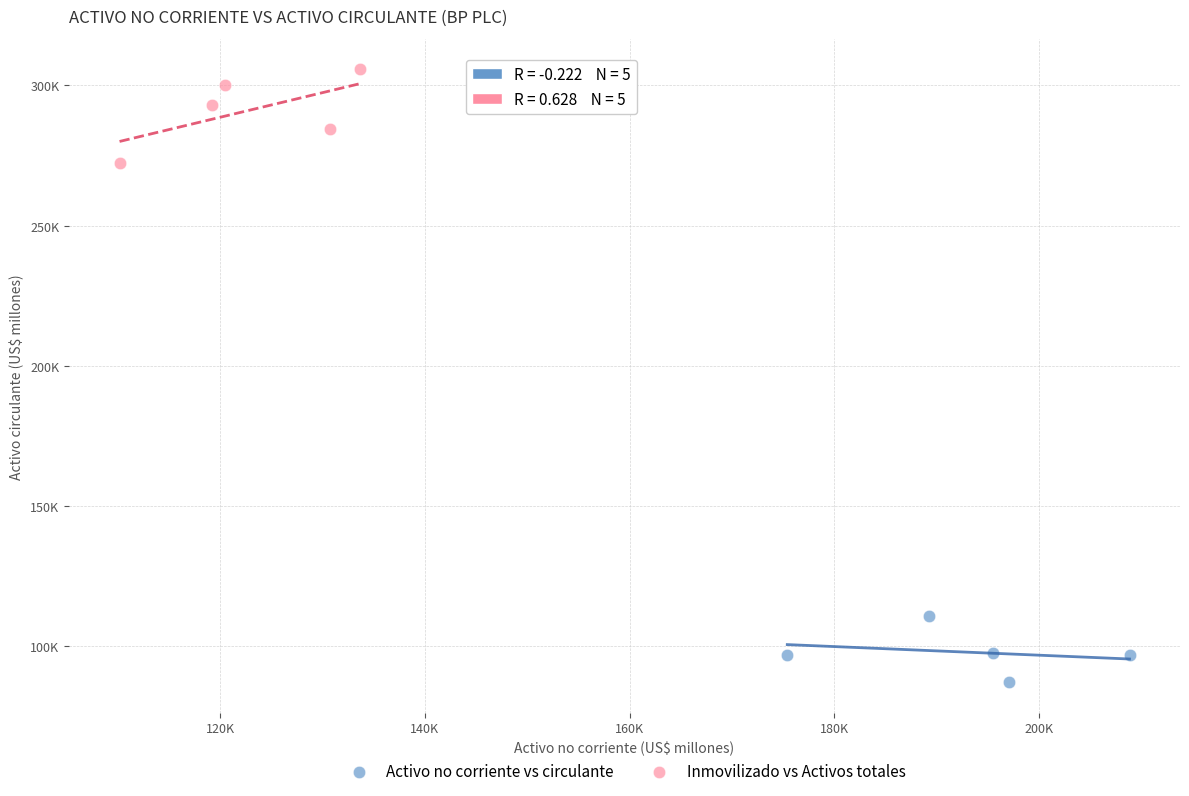

What are all the series names shown in the legend?

Activo no corriente vs circulante, Inmovilizado vs Activos totales